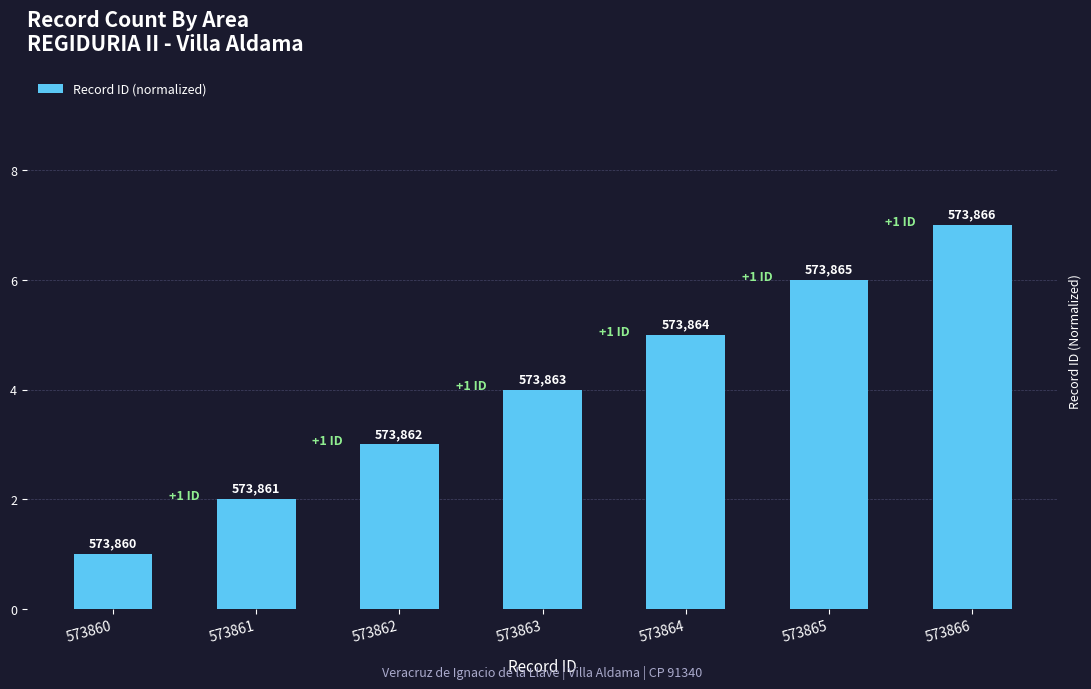

How many bars are there in total?

7